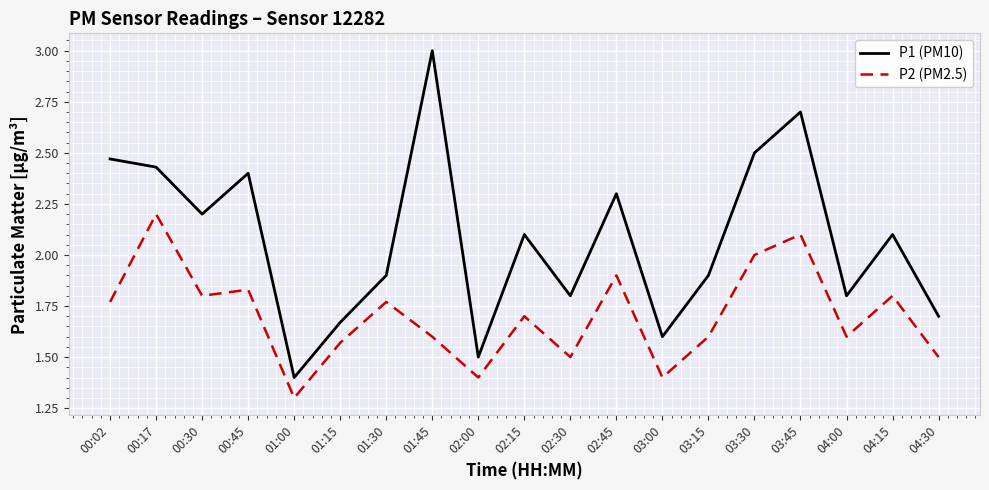

How many distinct data groups are displayed?

2